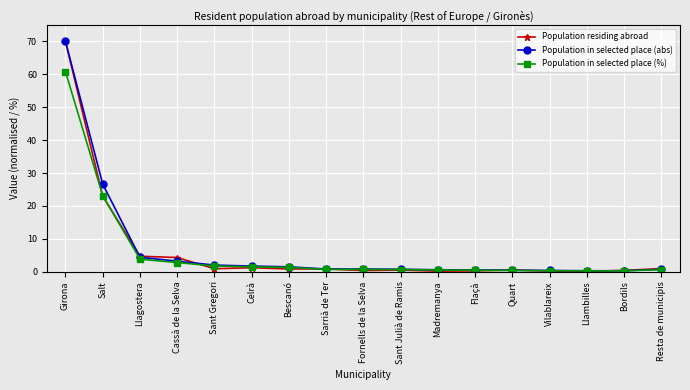

Between Salt and Bescanó, which series saw the biggest shift?

Population in selected place (abs)